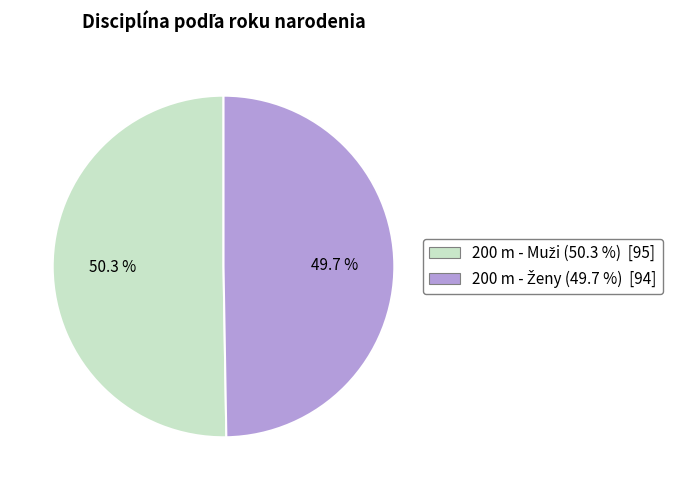

Does any single category account for the majority?

Yes